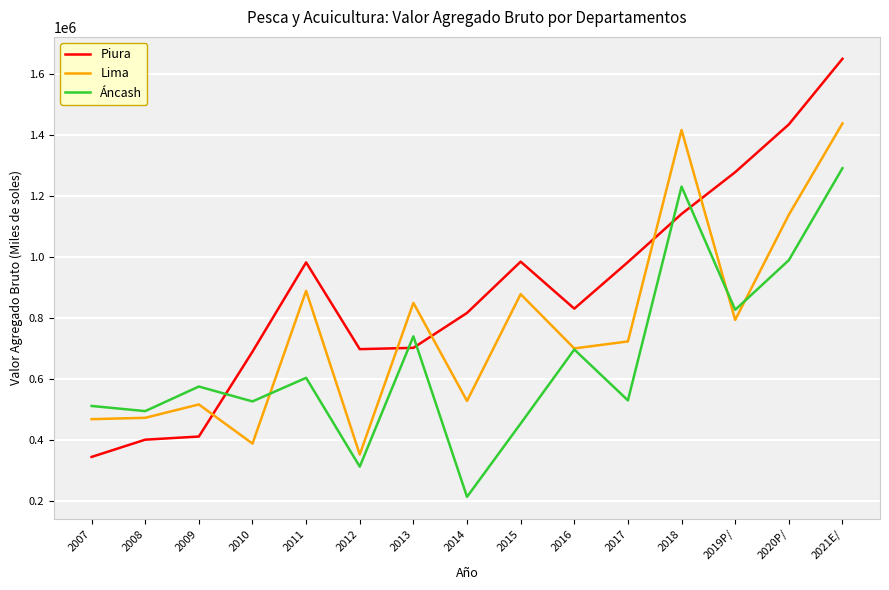

True or false: Lima and Áncash cross at least once.

True